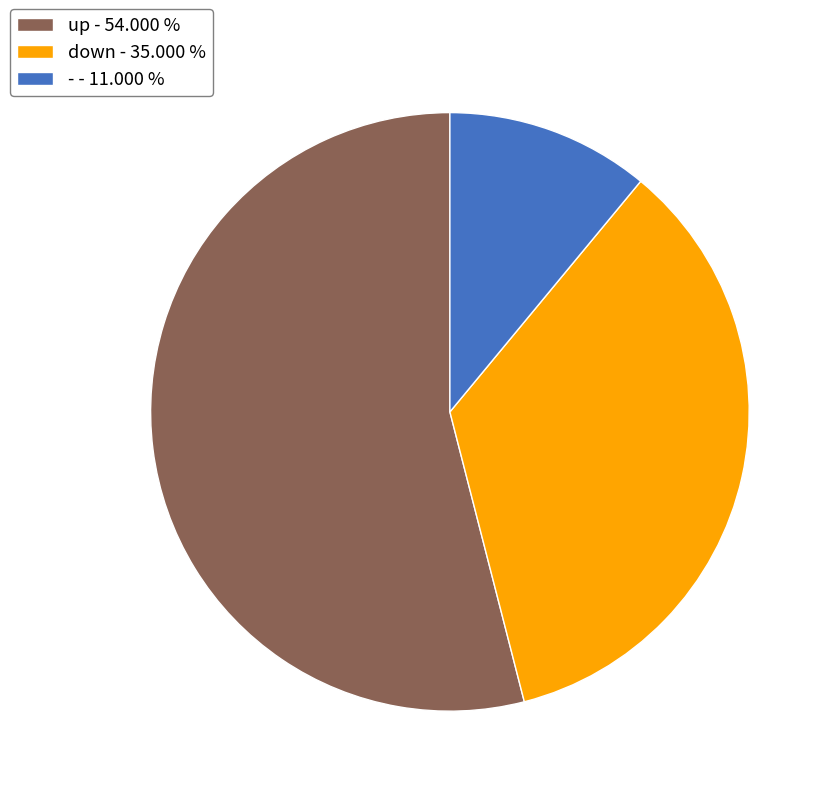

Count the number of slices in the pie.

3